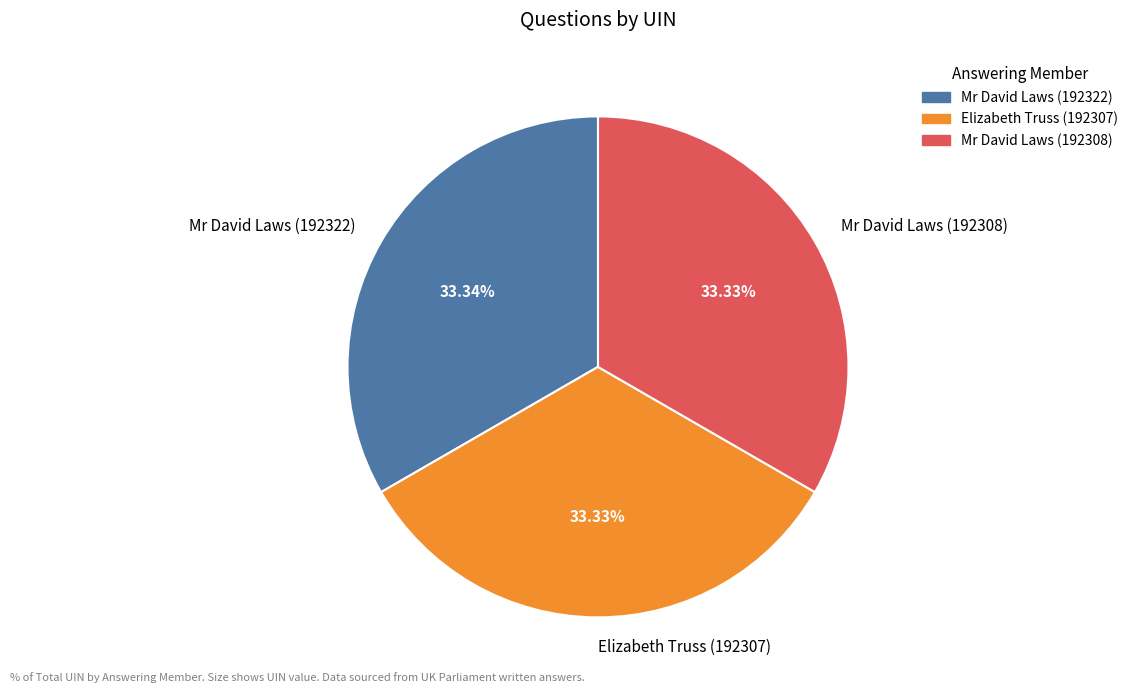

Is the sum of Elizabeth Truss (192307) and Mr David Laws (192308) greater than half?

Yes